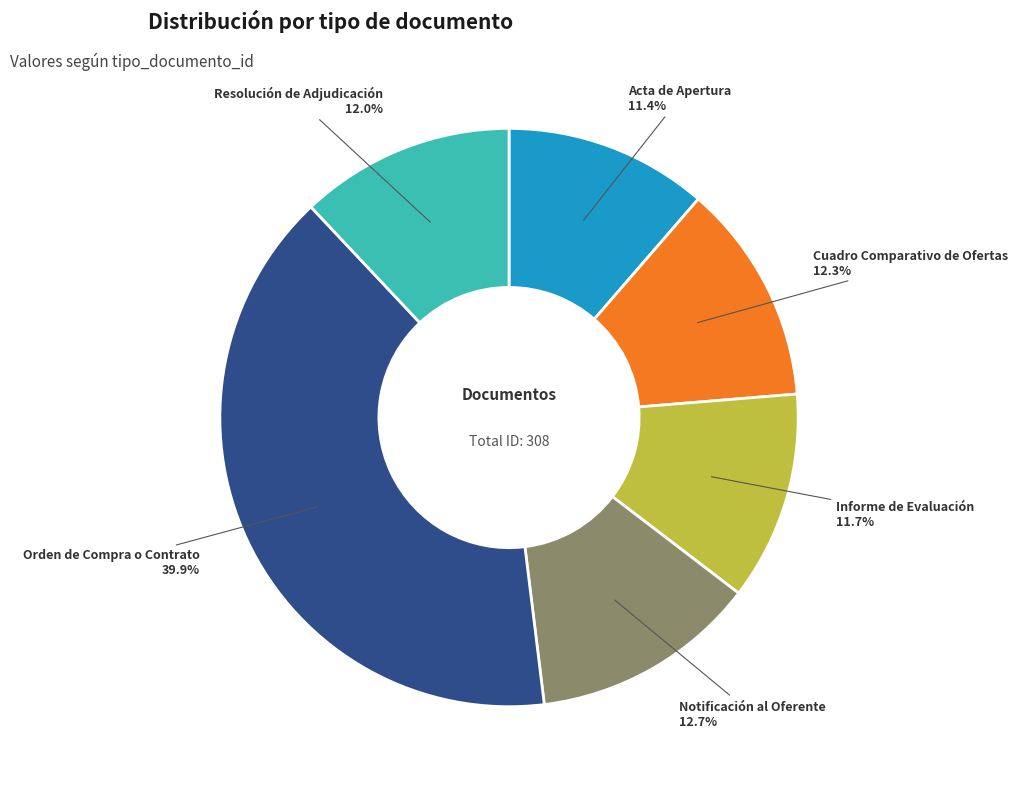

Count the number of slices in the pie.

6